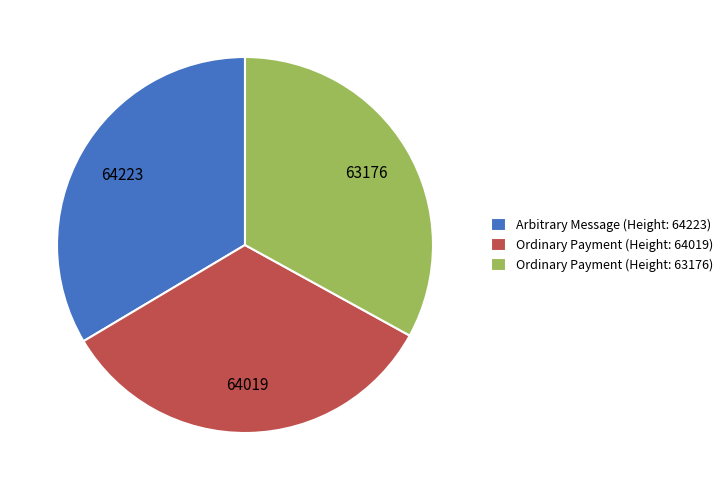

Is it true that Arbitrary Message (Height: 64223) is 34% of the pie?

True